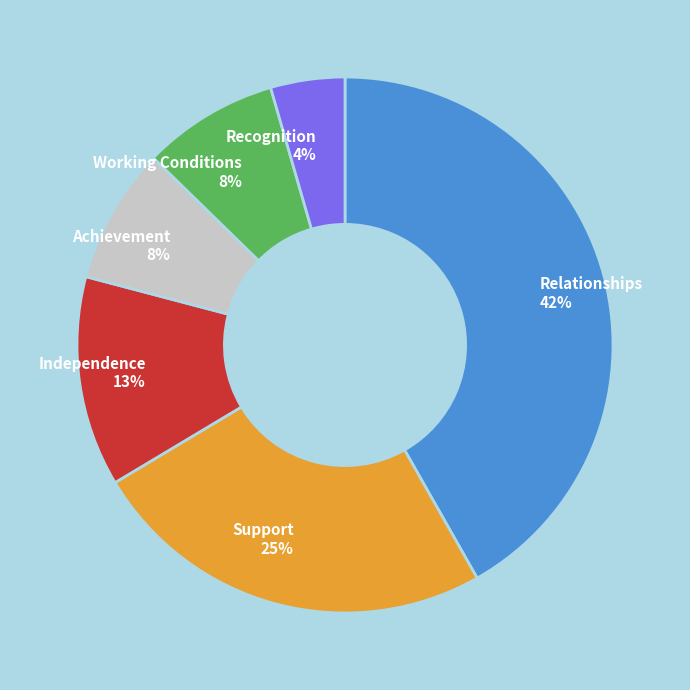

Is there any slice that represents more than half of the pie?

No